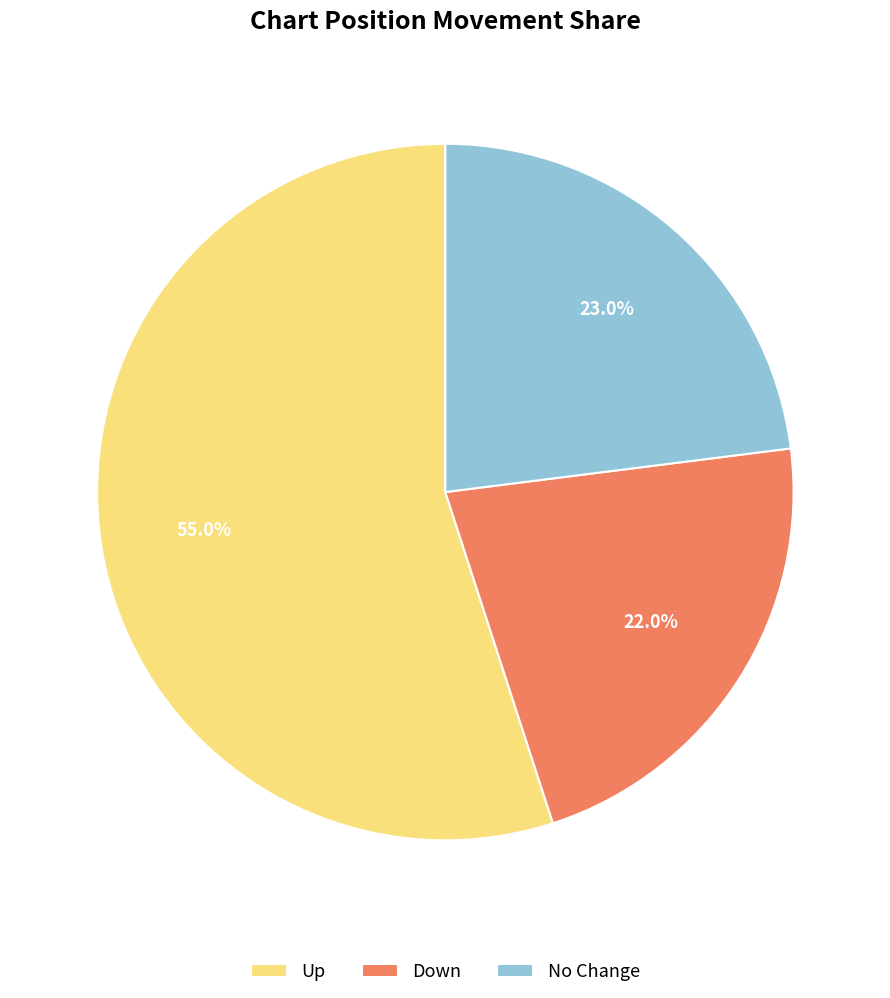

Is there any slice that represents more than half of the pie?

Yes